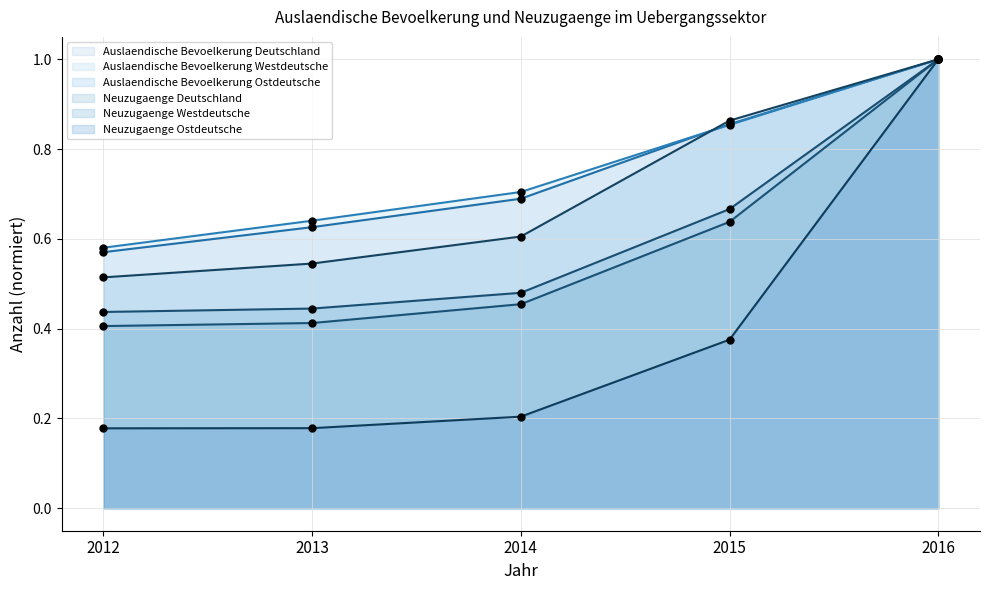

Which series reaches the maximum Y coordinate?

Auslaendische Bevoelkerung Deutschland